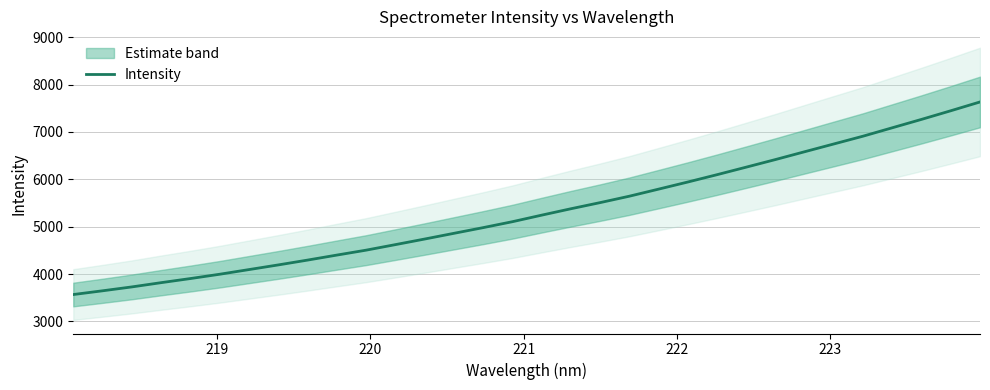

What is the minimum value for Intensity?

3568.5